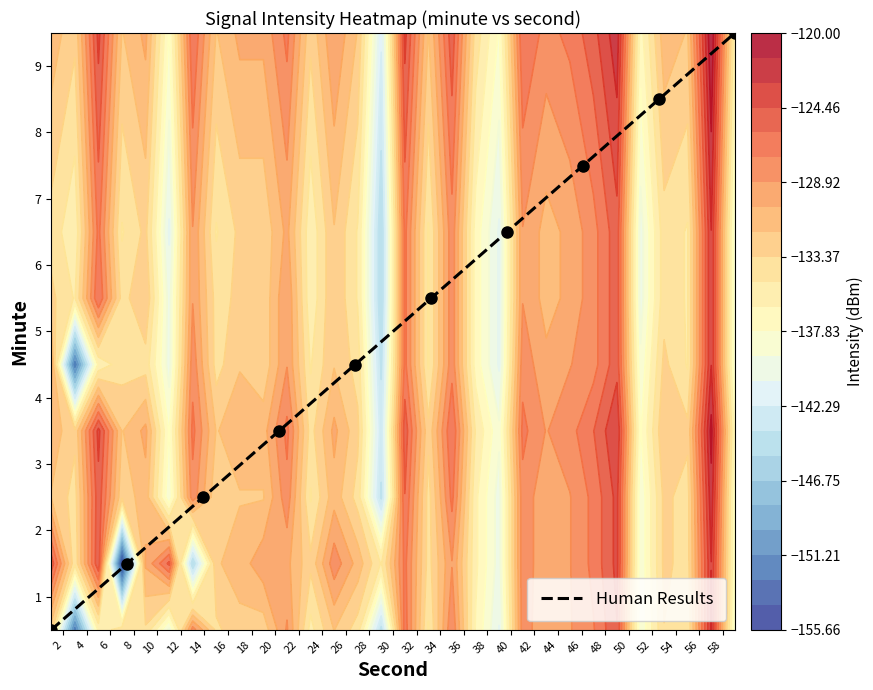

Reading left to right, what are all the values shown in this chart?

0.5	1.5	2.5	3.5	4.5	5.5	6.5	7.5	8.5	9.5